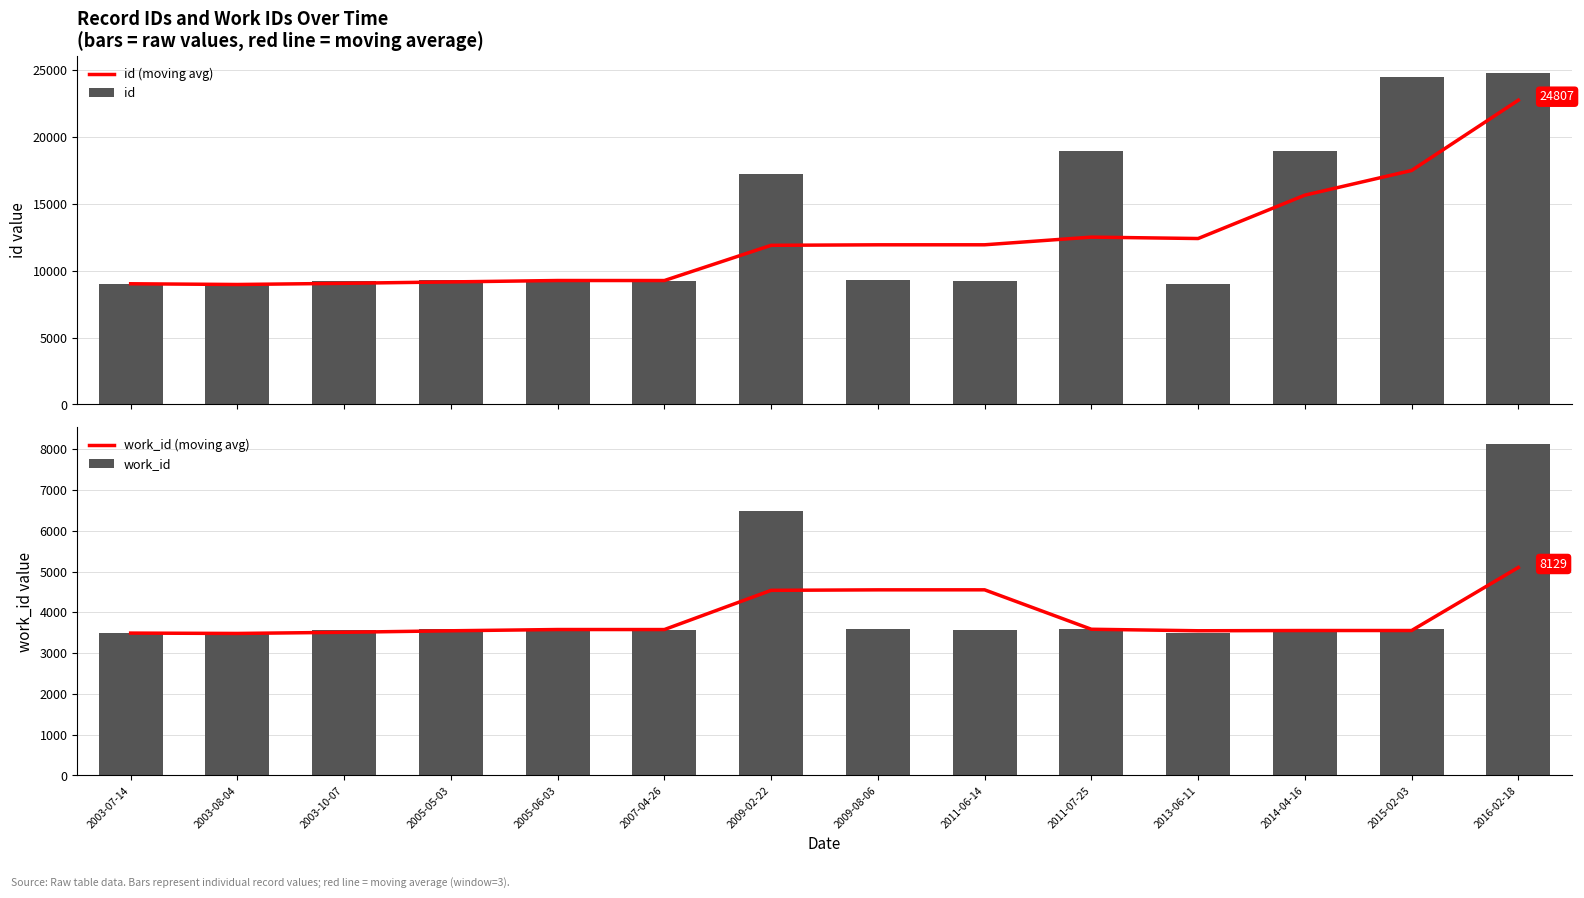

What position from the left is 2013-06-11?

11